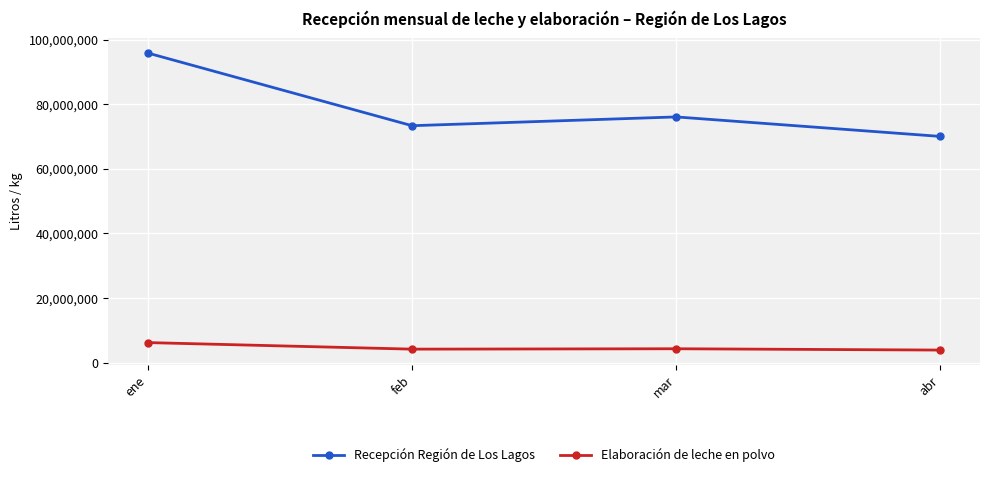

How many categories are shown in the chart?

4